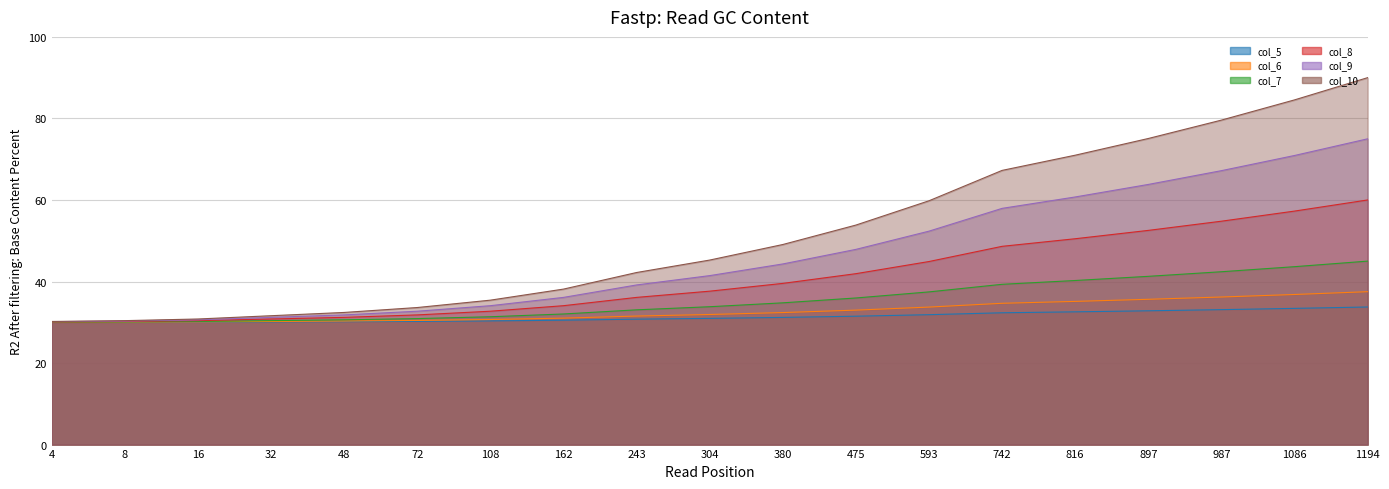

At how many categories does at least one series exceed 50?

8